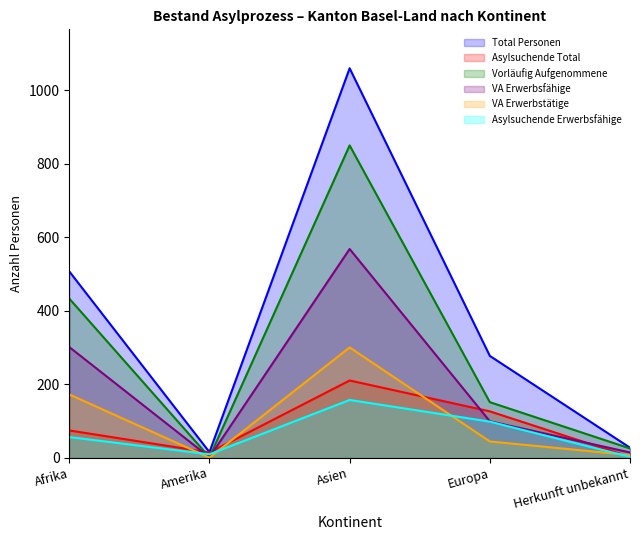

What is the total value across all series at Europa?

795